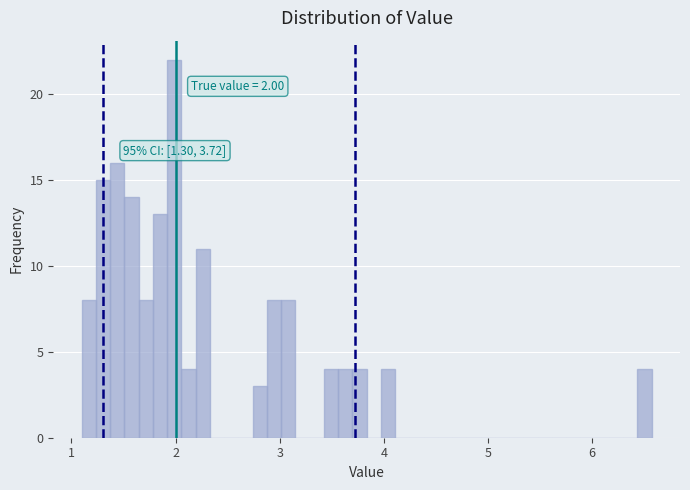

Around what value on the x-axis is the tallest bar? Give the approximate position of its centre, as read against the axis.

2.0